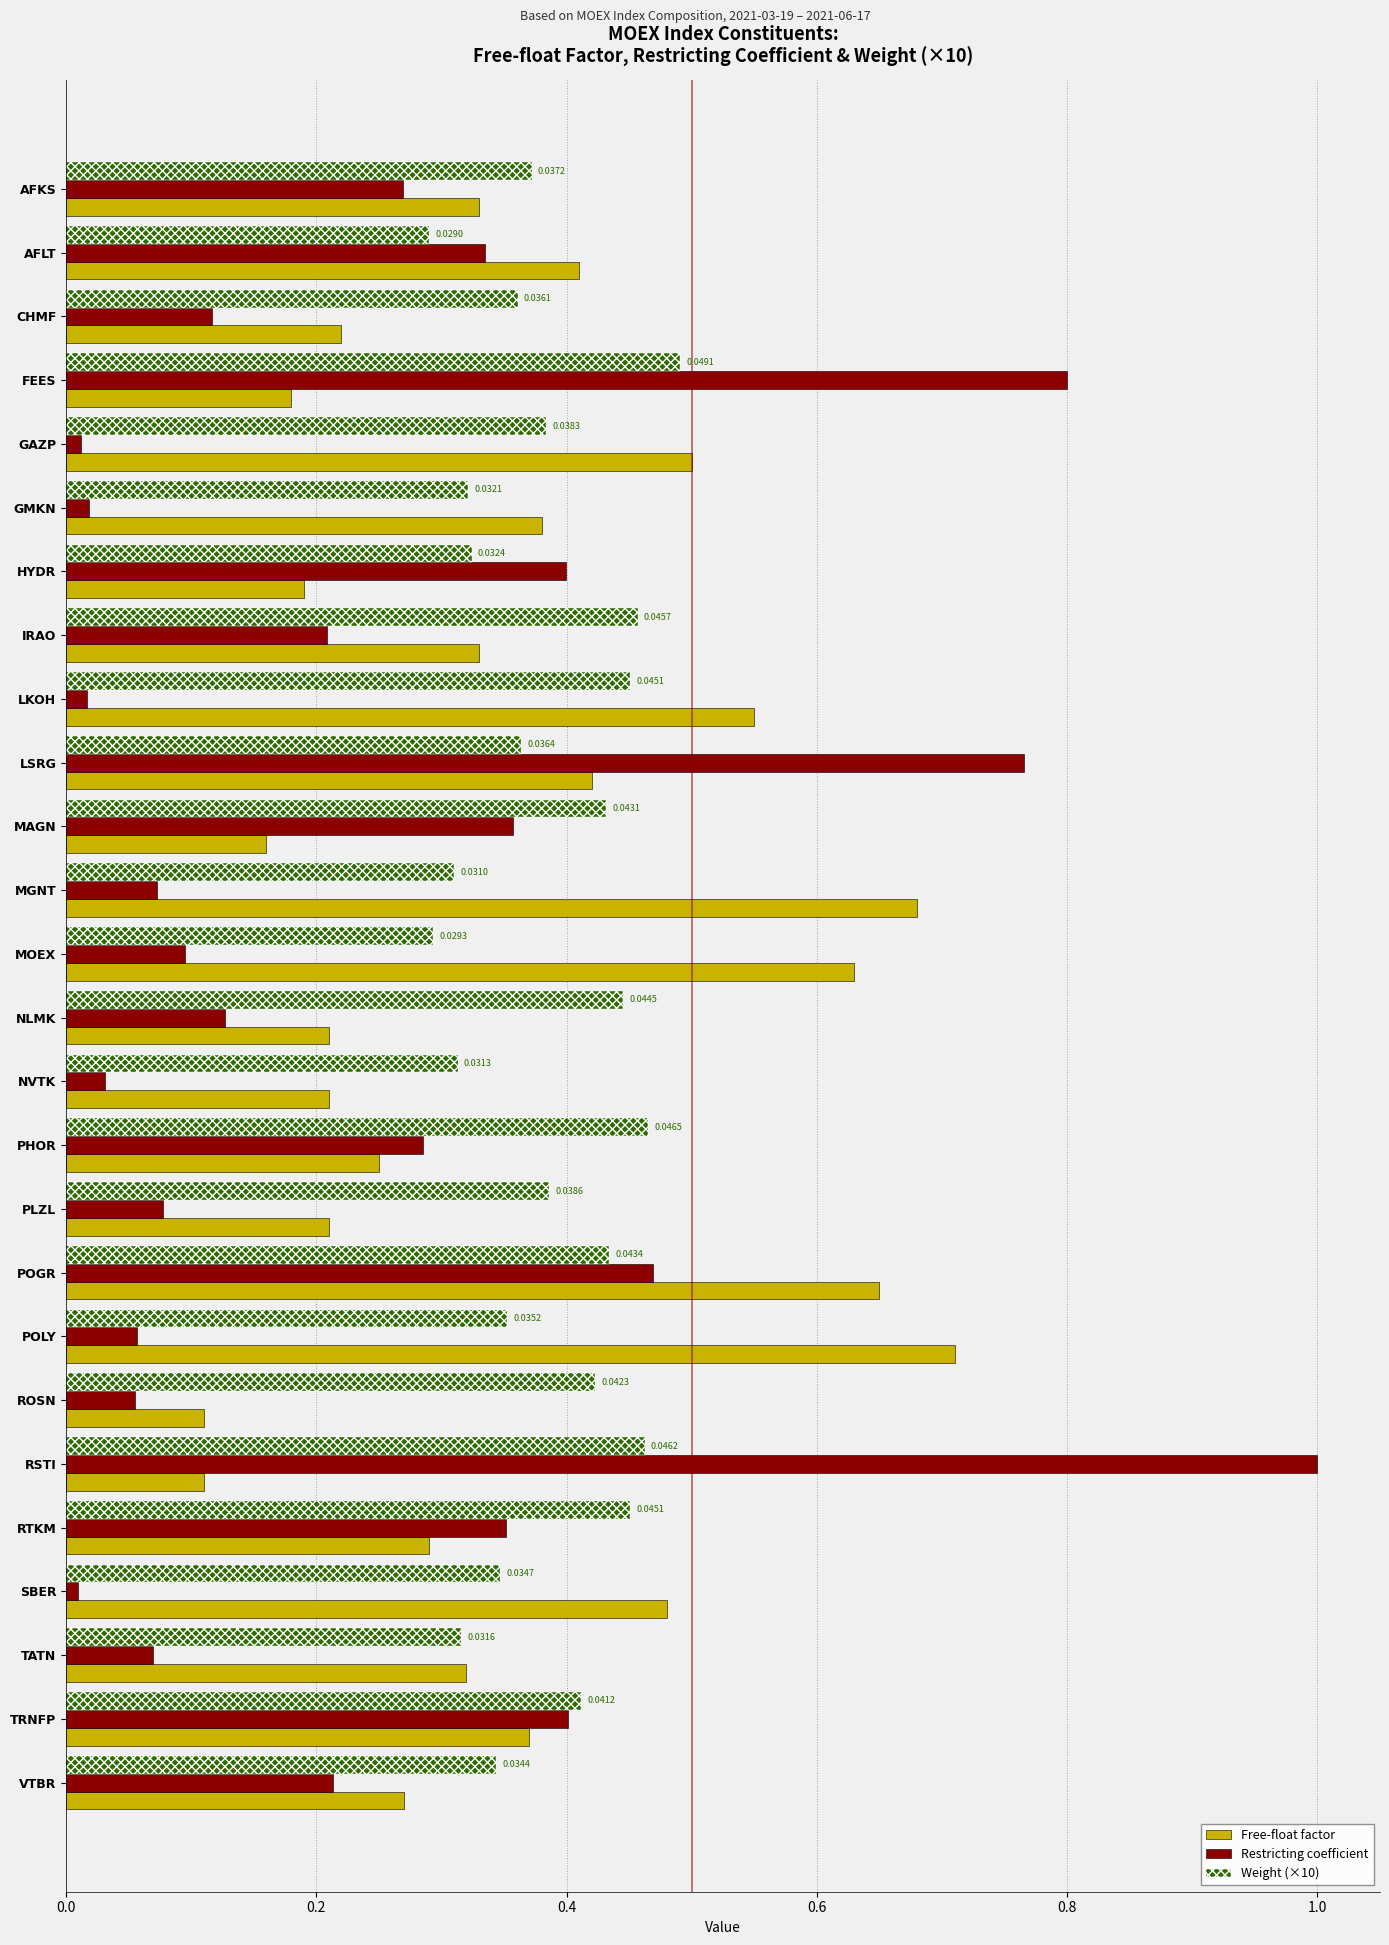

Which label corresponds to the largest value in the chart?

RSTI